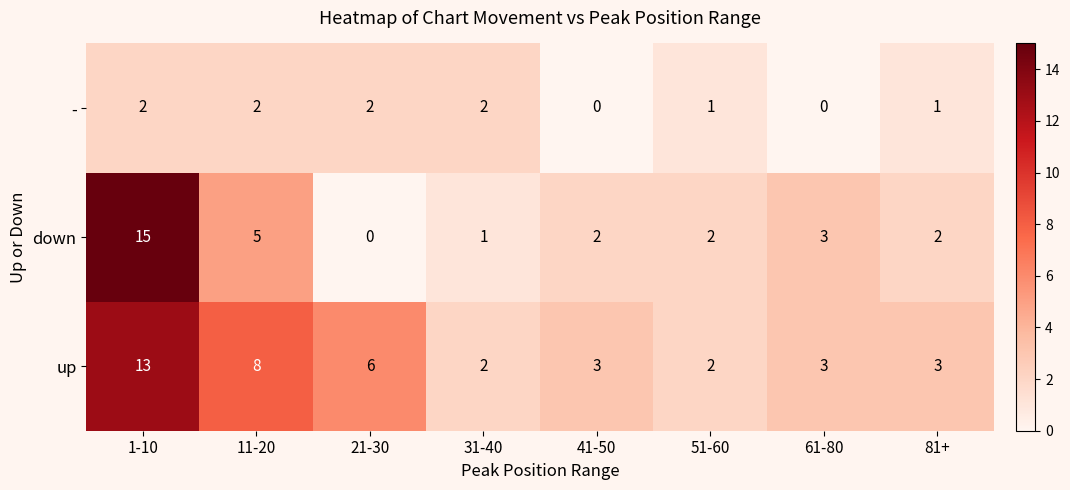

True or false: up has a value of 0 at 31-40.

False